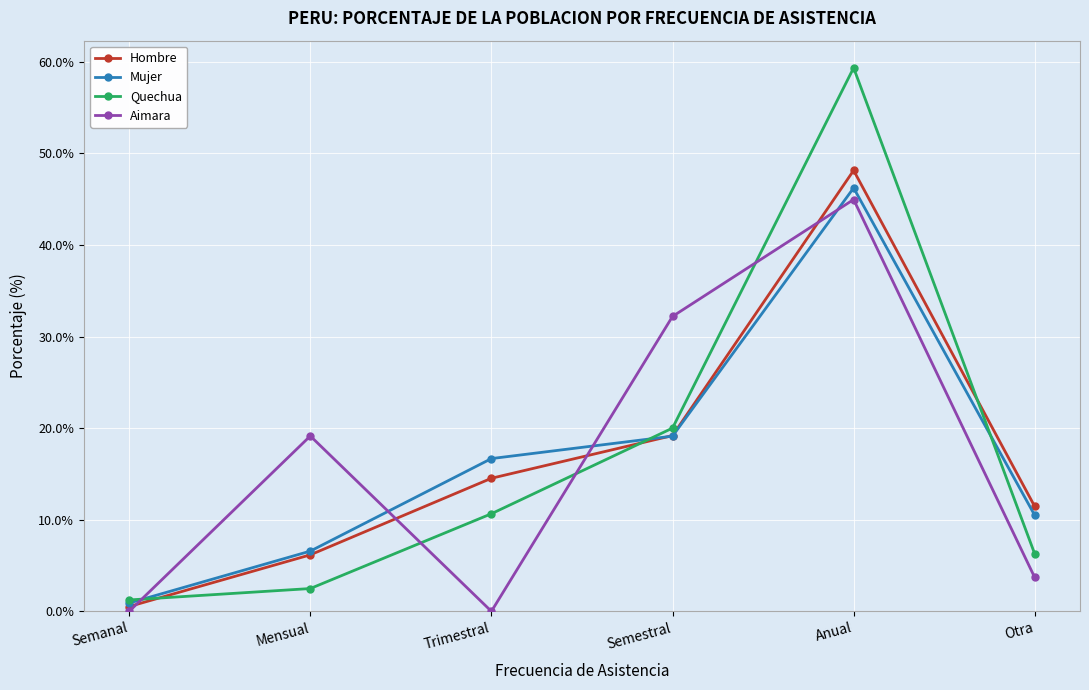

True or false: Aimara and Quechua intersect in this chart.

True